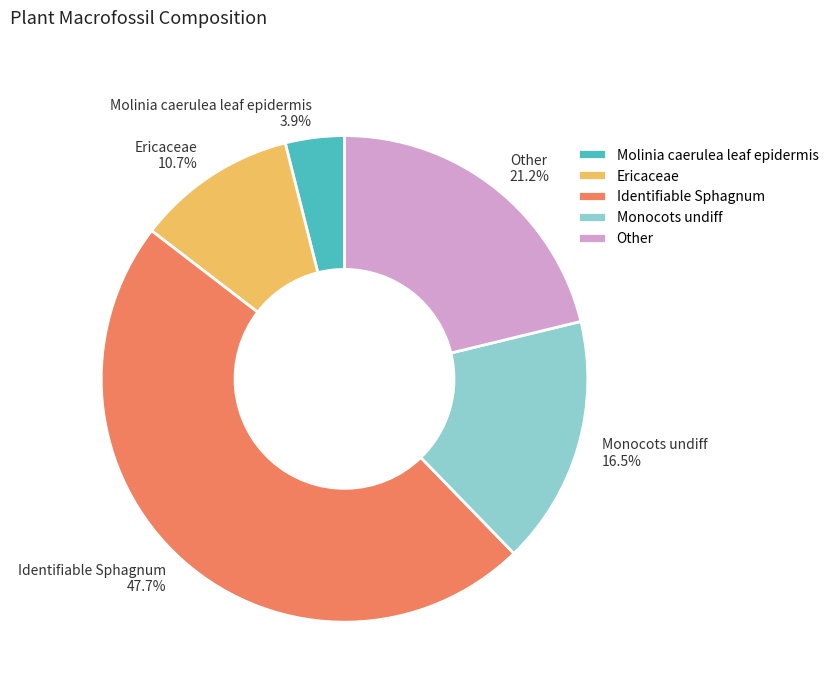

Rank the categories by value from lowest to highest.

Molinia caerulea leaf epidermis, Ericaceae, Monocots undiff, Other, Identifiable Sphagnum